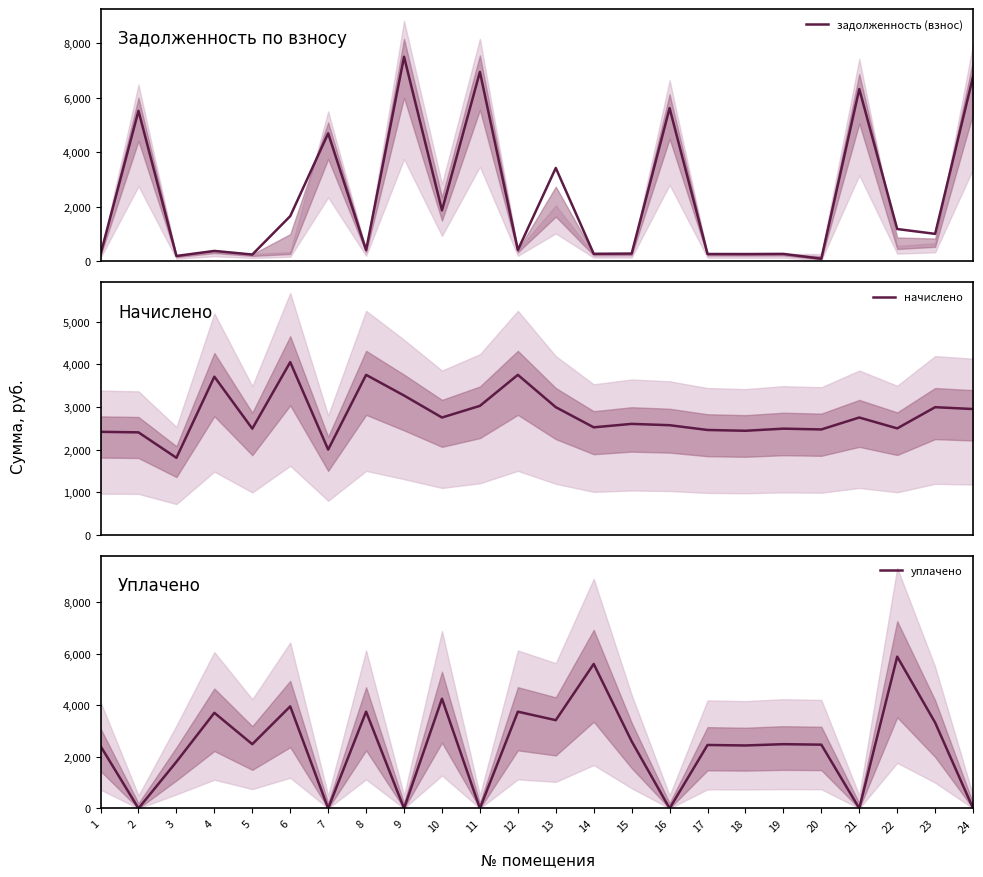

Rank the series by their maximum value, from lowest to highest.

начислено, уплачено, задолженность (взнос)